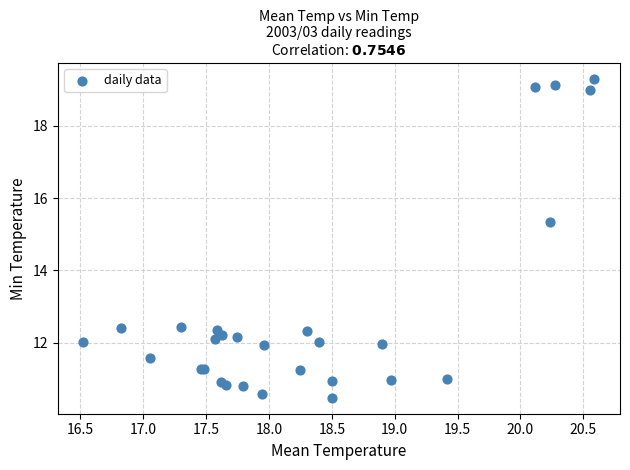

What Y value in the scatter plot is closest to 14?

15.3